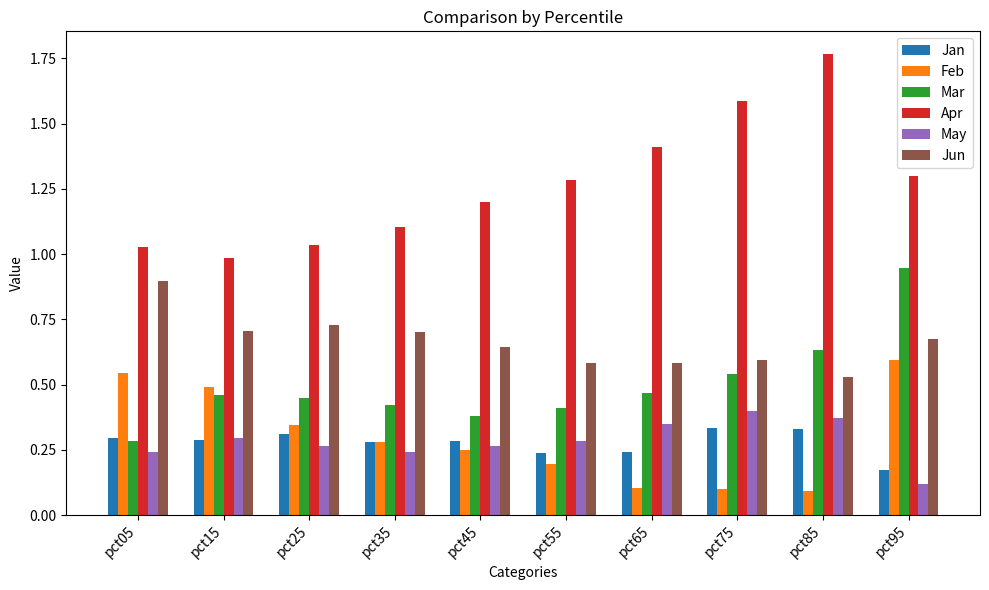

At which label does Mar reach its peak?

pct95